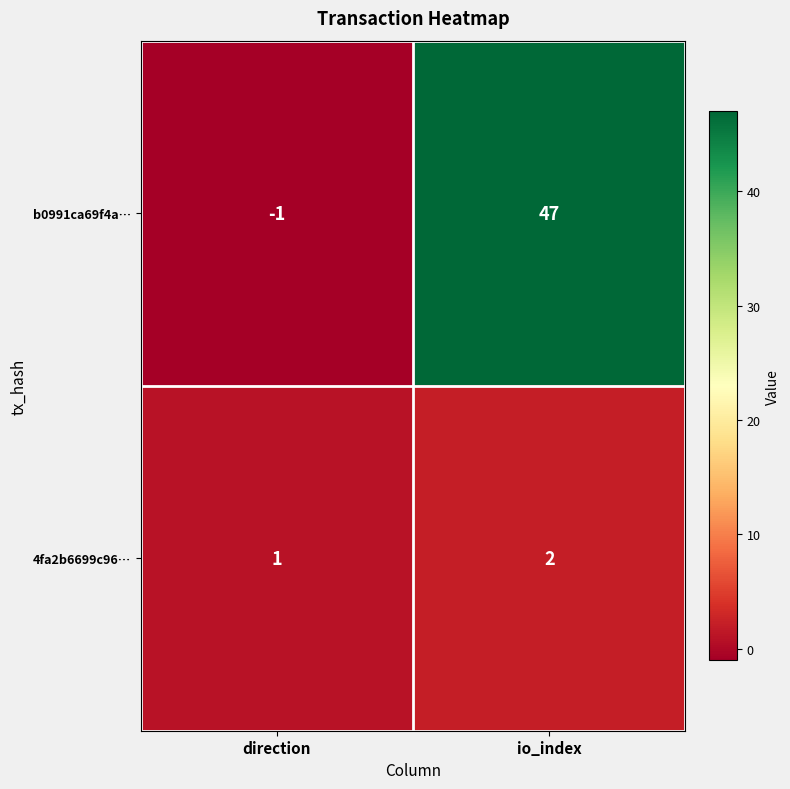

Between direction and io_index, which series saw the biggest shift?

b0991ca69f4a…